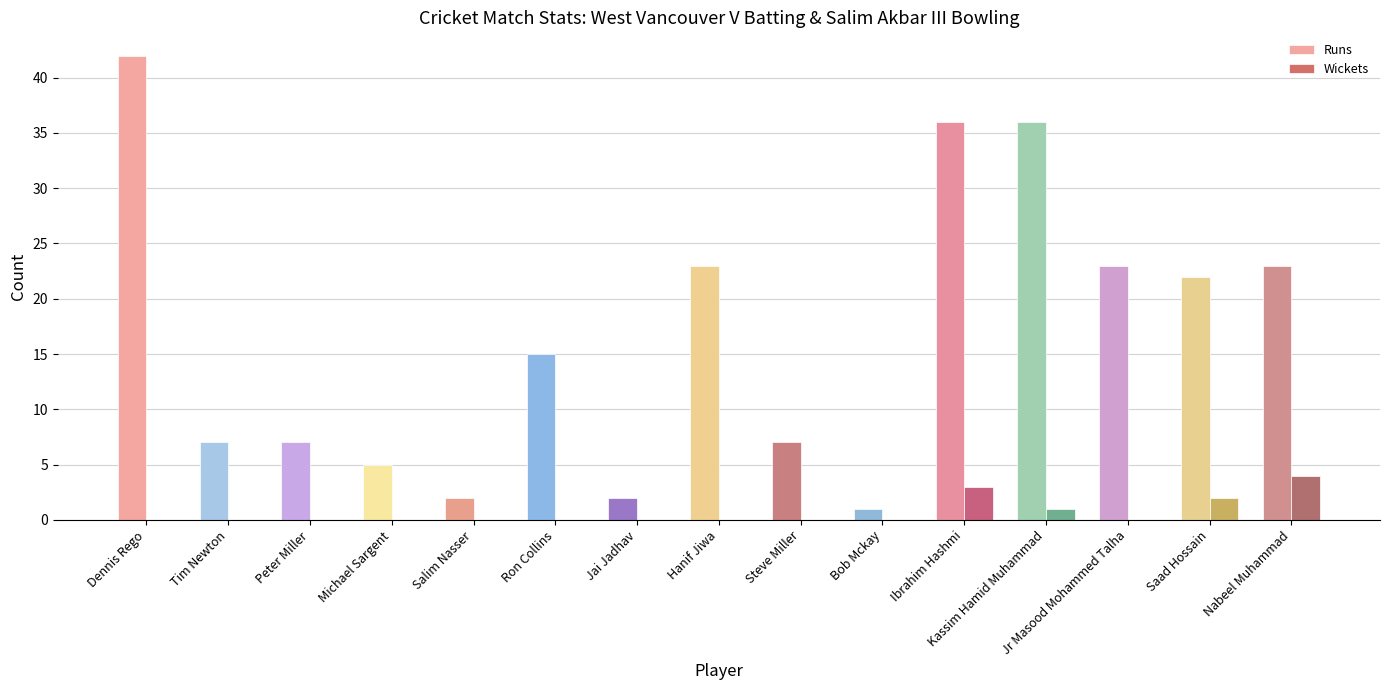

The Wickets series shows 2 at Saad Hossain. True or false?

True